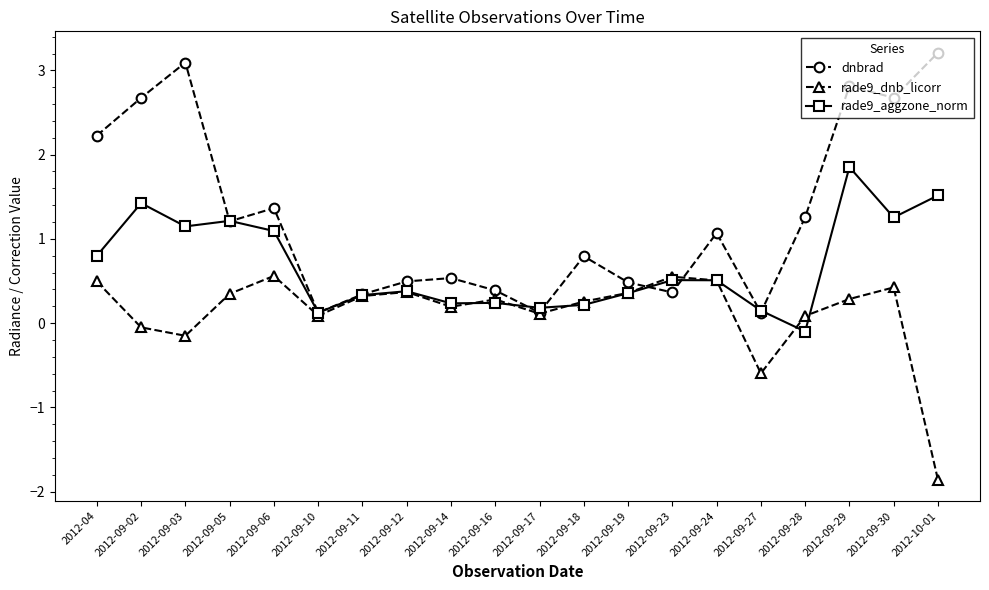

What is the value of the rade9_dnb_licorr point at the 9th from the left?

0.2